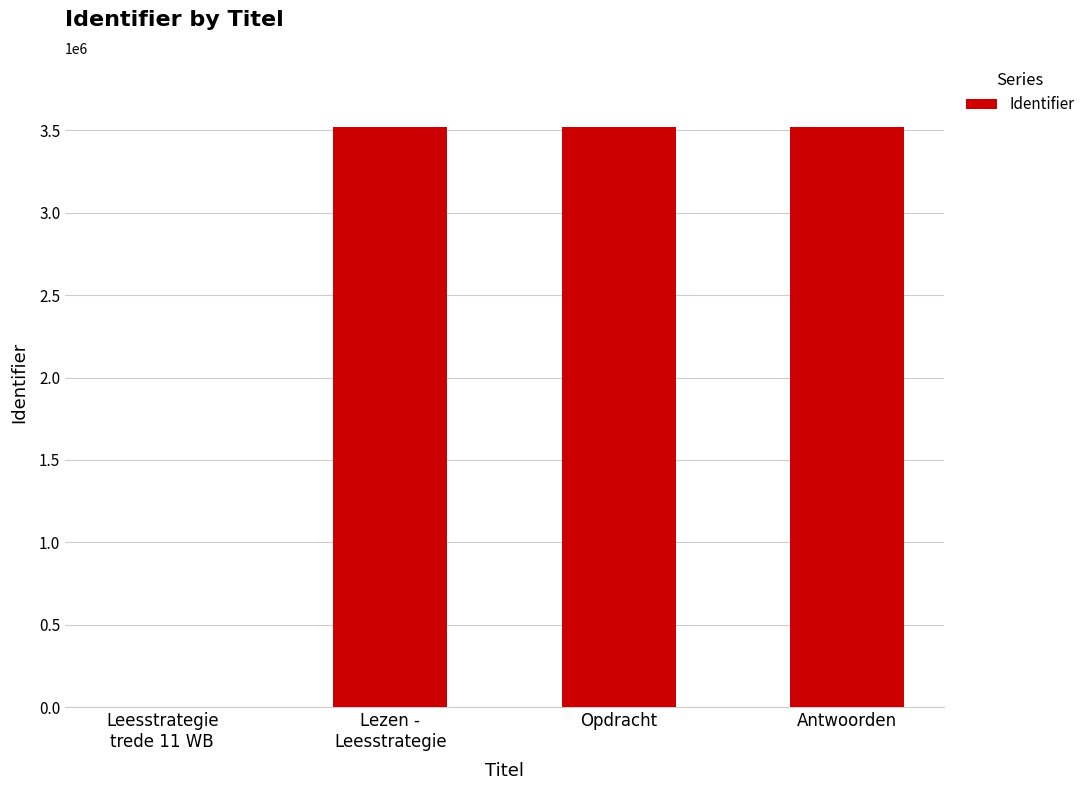

Is it true that the value at Leesstrategie
trede 11 WB is 0?

True